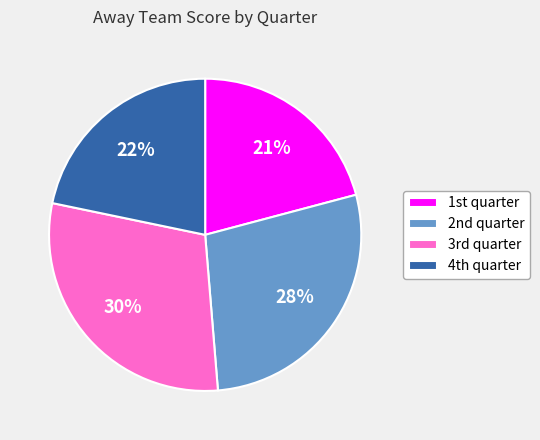

Which category has the smallest portion of the pie?

1st quarter